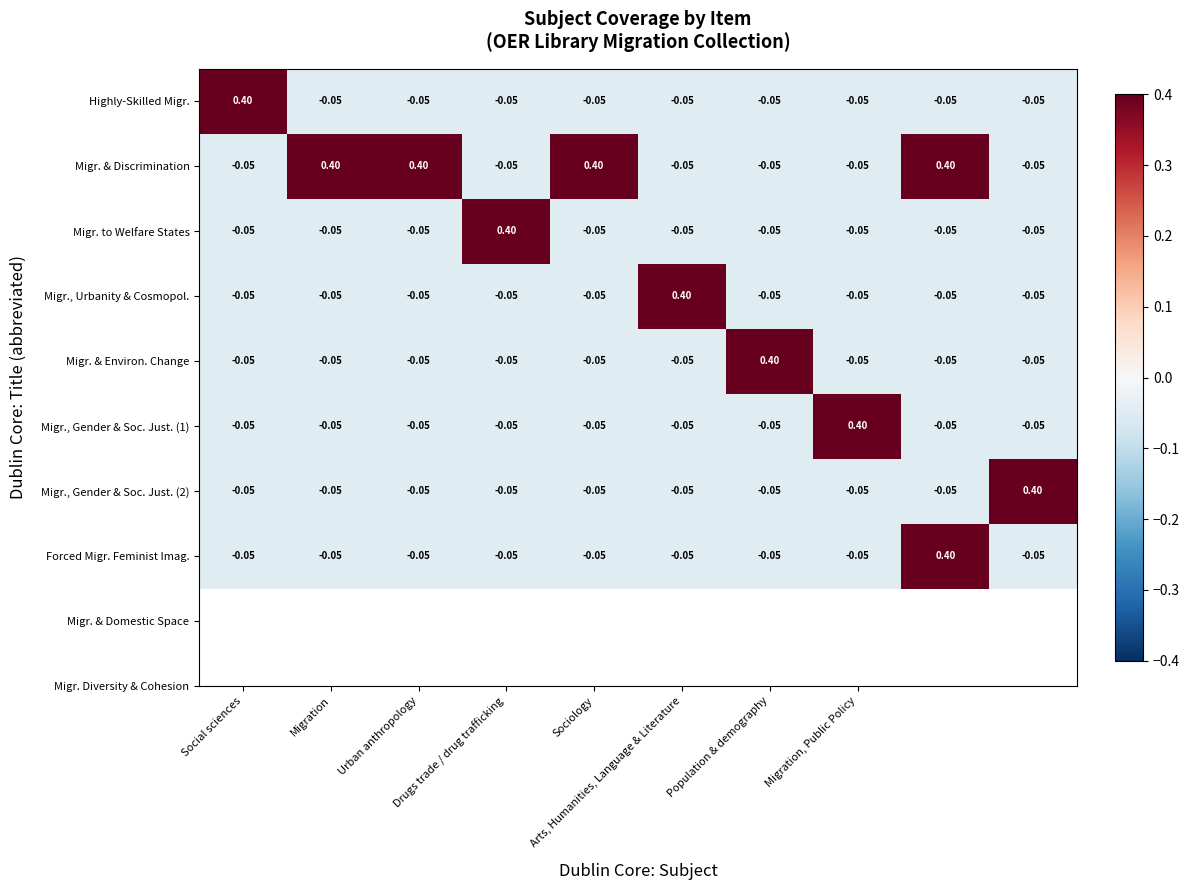

Count the number of data series in this chart.

8